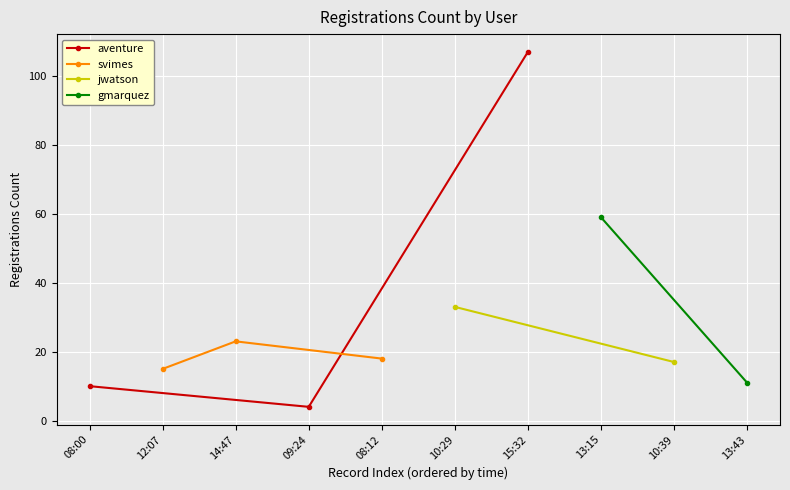

What is the value of the aventure point at the 1st from the left?

10